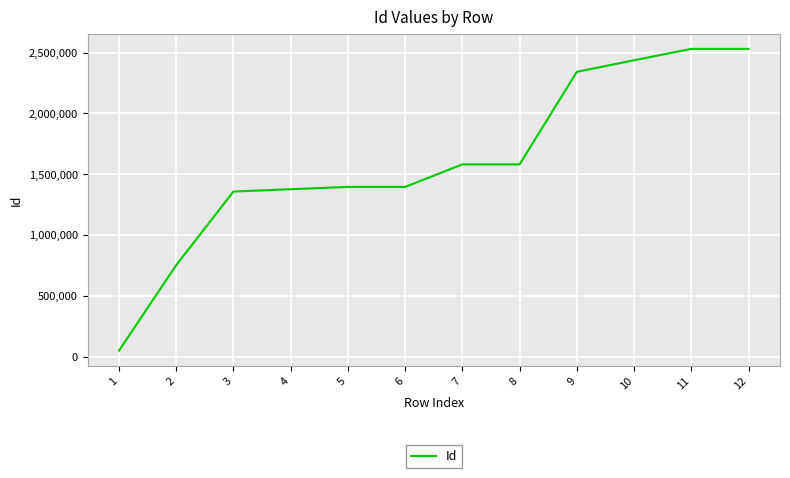

At which category does the chart reach its minimum across all series?

1